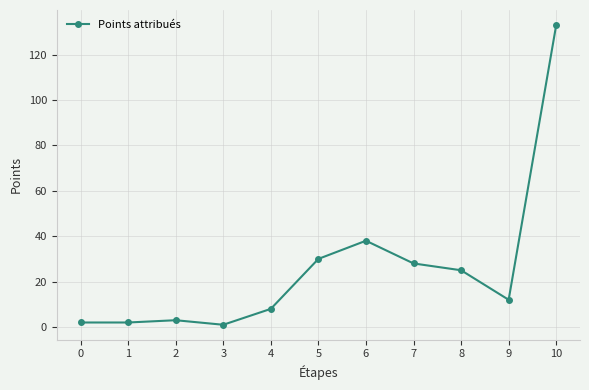

Reading left to right, what are all the values shown in this chart?

2	2	3	1	8	30	38	28	25	12	133